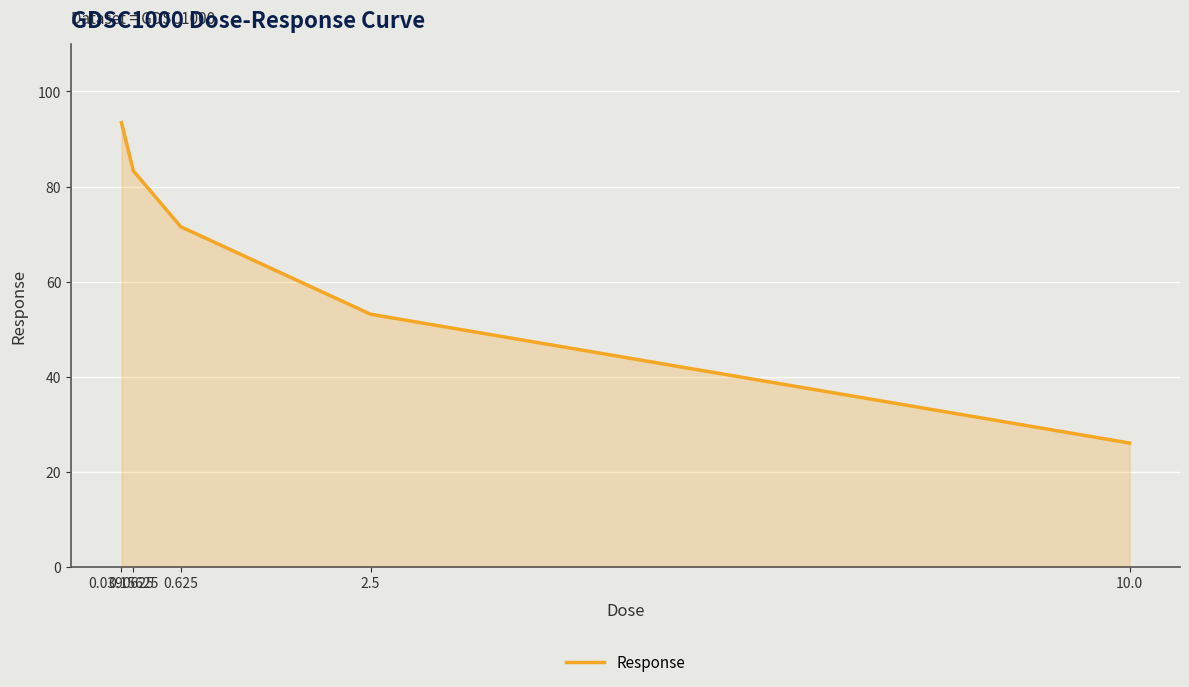

Reading left to right, extract all data points from this chart.

93.4	83.3	71.5	53.1	26.0